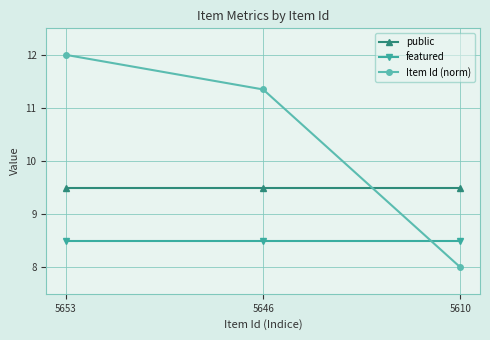

List the series in order of their overall mean, lowest first.

featured, public, Item Id (norm)